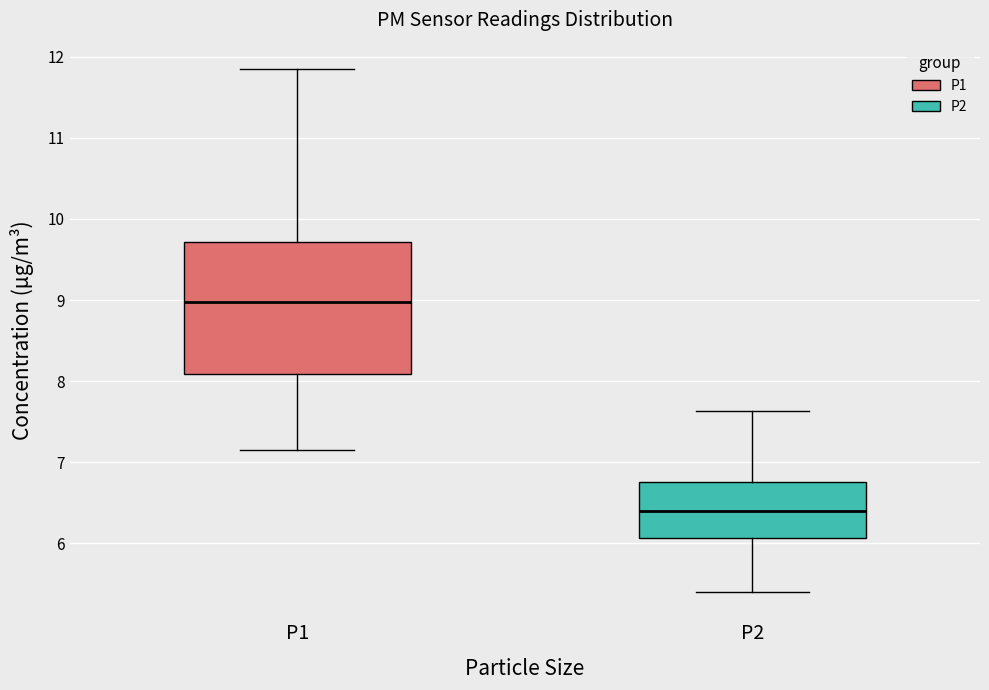

Reading left to right, transcribe this box plot: for each box, give where its median line is, the range the box spans, and where its two whiskers end, as read against the y-axis. The values are not printed on the chart, so give them approximately, as read against the axis.

P1: median 9.0, box 8.1 to 9.7, whiskers 7.2 to 11.9
P2: median 6.4, box 6.1 to 6.8, whiskers 5.4 to 7.6